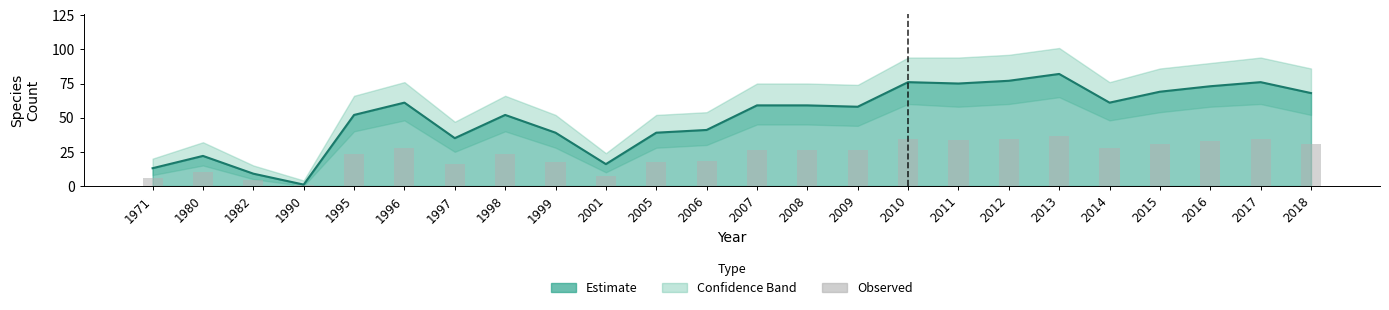

Reading left to right, what are all the values shown in this chart?

5.9	9.9	4.0	0.5	23.4	27.4	15.8	23.4	17.6	7.2	17.6	18.4	26.6	26.6	26.1	34.2	33.8	34.6	36.9	27.4	31.1	32.9	34.2	30.6